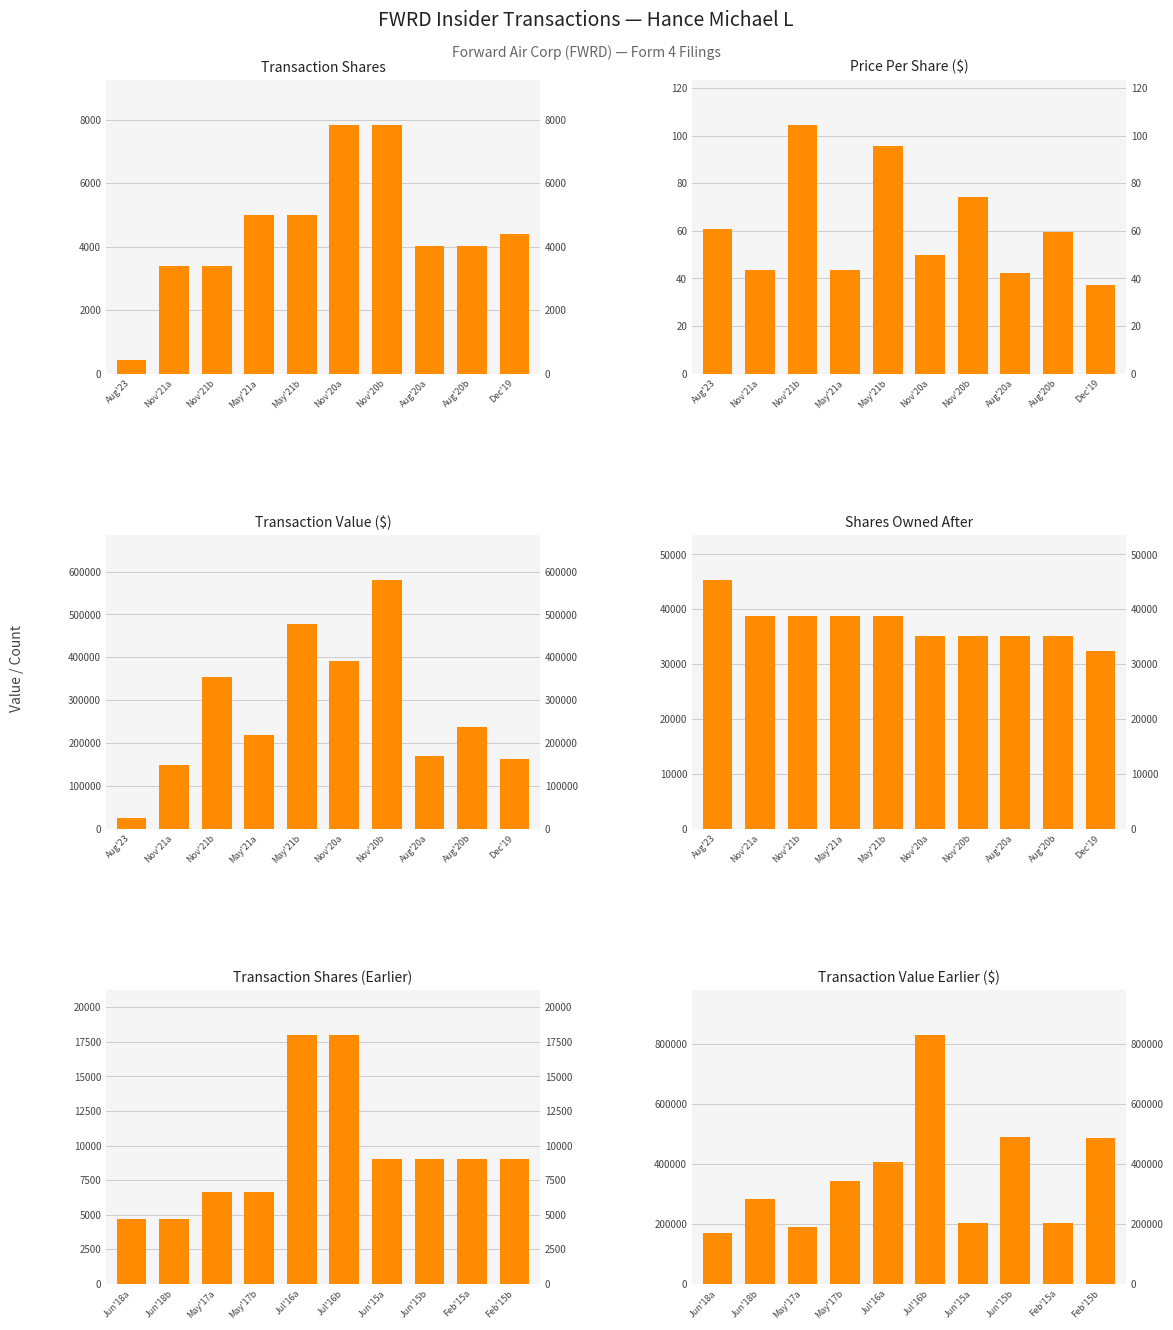

What is the label of the 1st bar from the right?

Dec'19